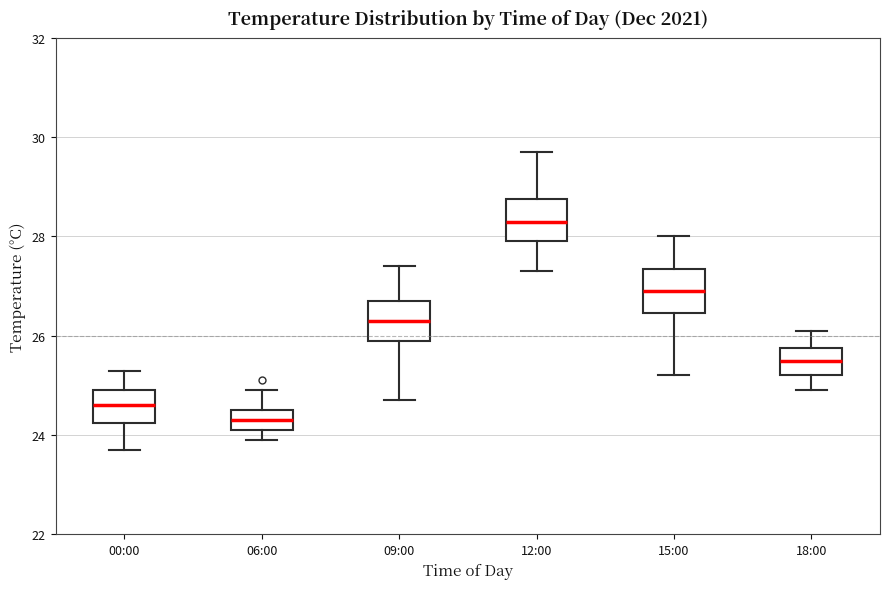

Where is the lower edge of the box for 00:00 on the y-axis? The values are not printed on the chart, so give them approximately, as read against the axis.

24.2